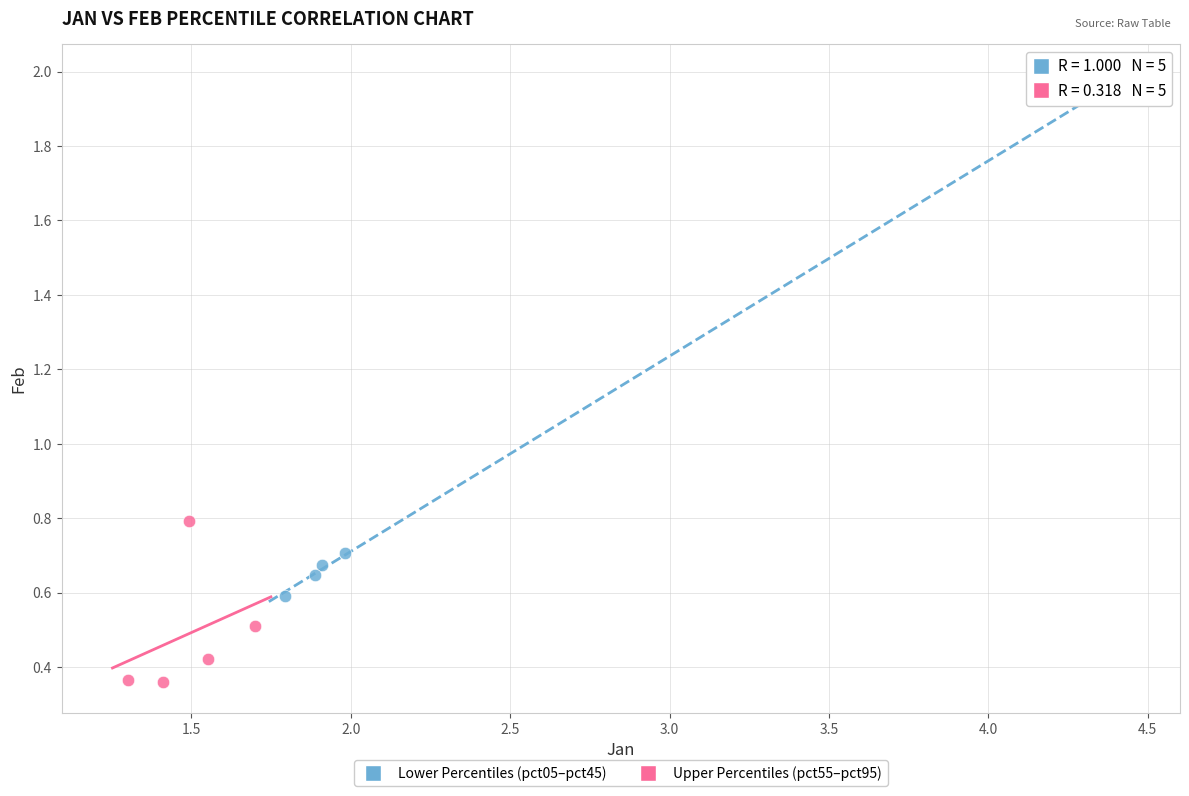

Which series contains the lowest Y value?

Upper Percentiles (pct55–pct95)